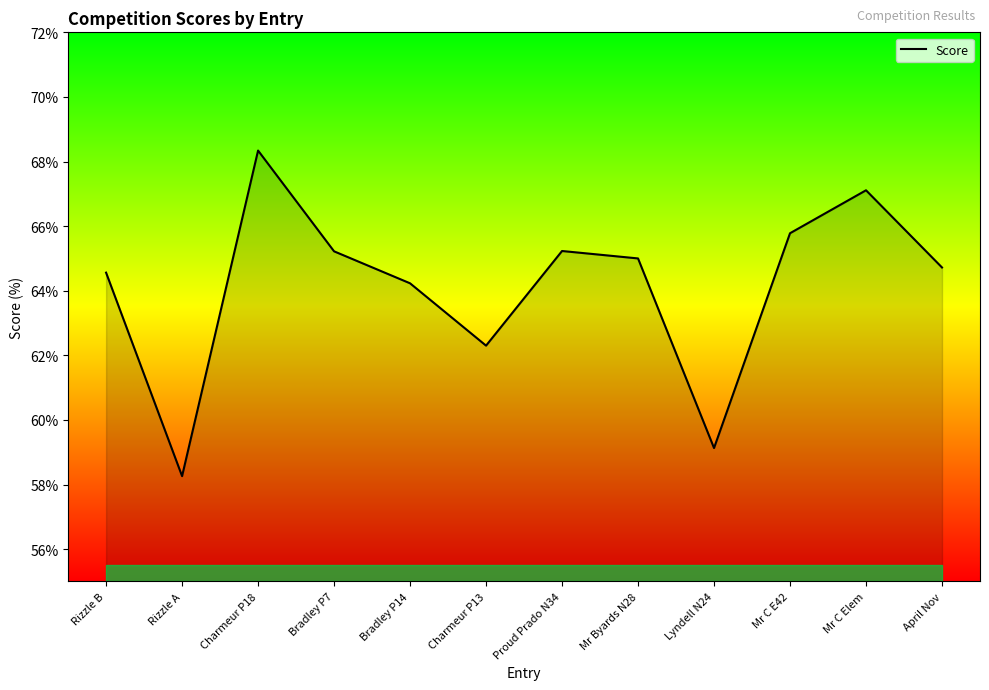

What is the change in value from Rizzle B to Mr C E42?

+1.2